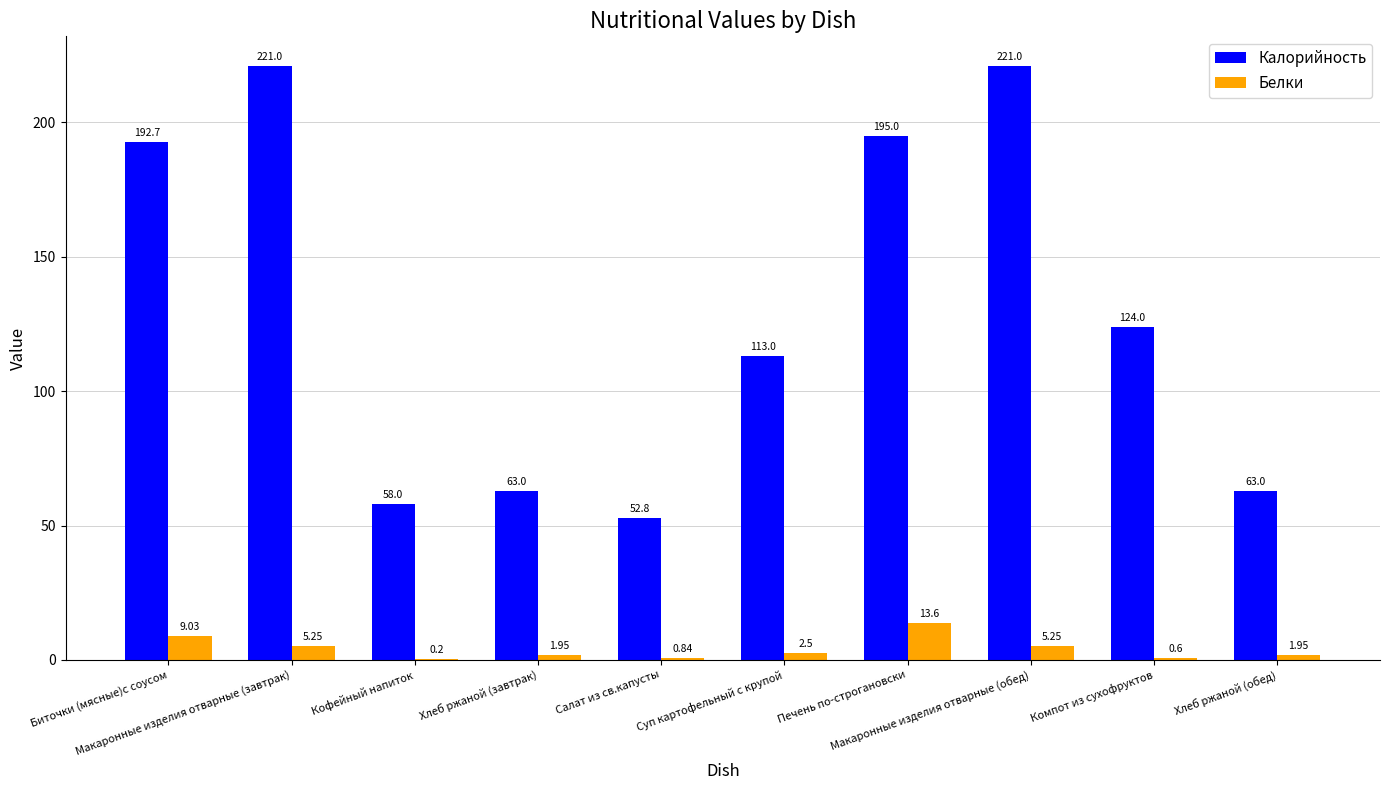

What is the sum of all Калорийность values?

1303.5